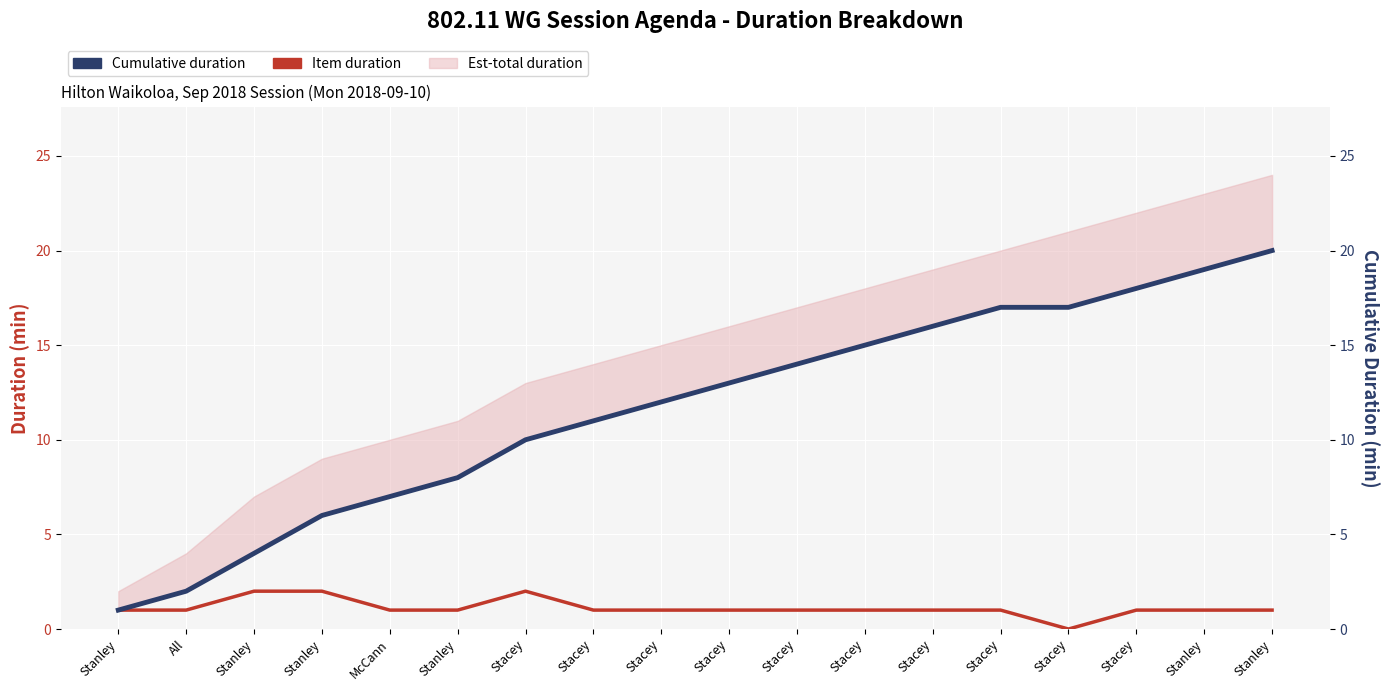

What is the sum of all Cumulative duration values?

210